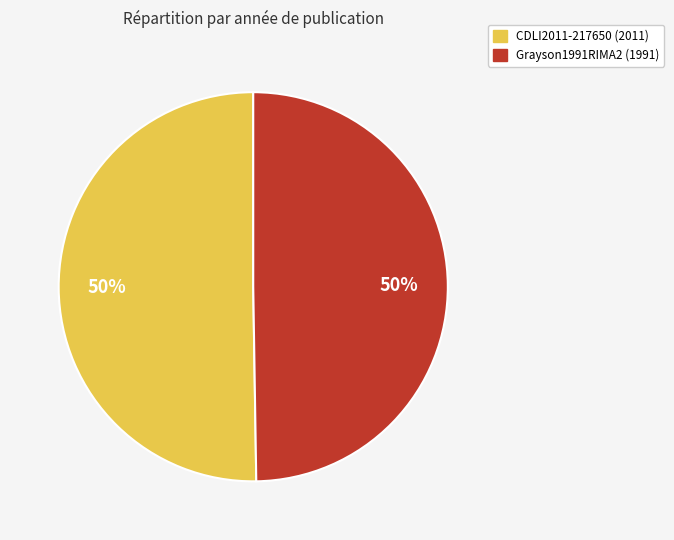

To the nearest percent, what portion does Grayson1991RIMA2 represent?

50%